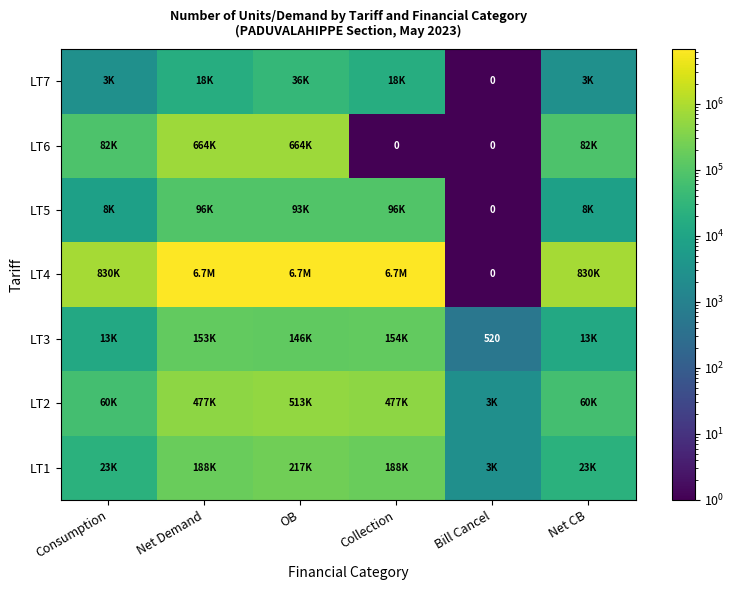

At how many categories does at least one series exceed 3610558?

3